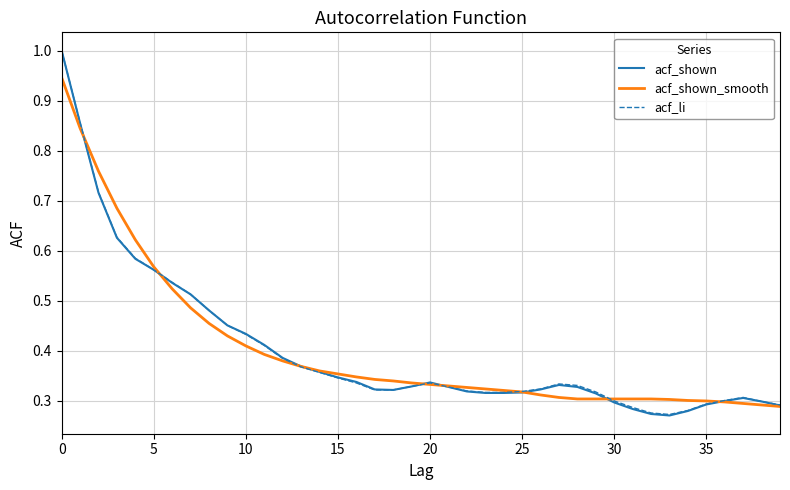

Does the chart display data point markers on the line(s)?

No